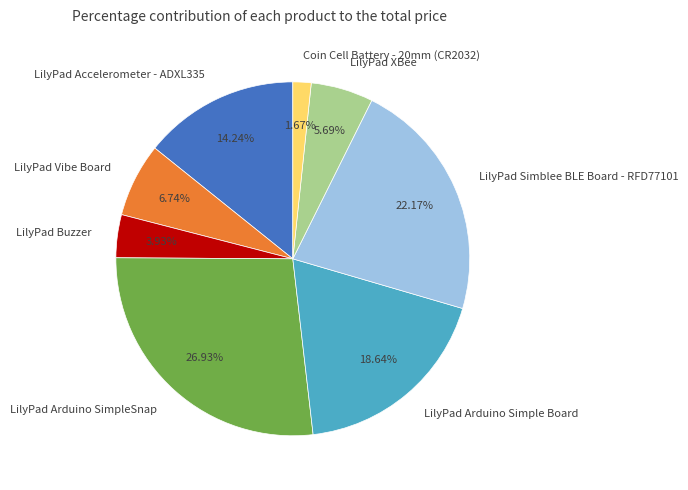

To the nearest percent, what is the average slice percentage?

12%